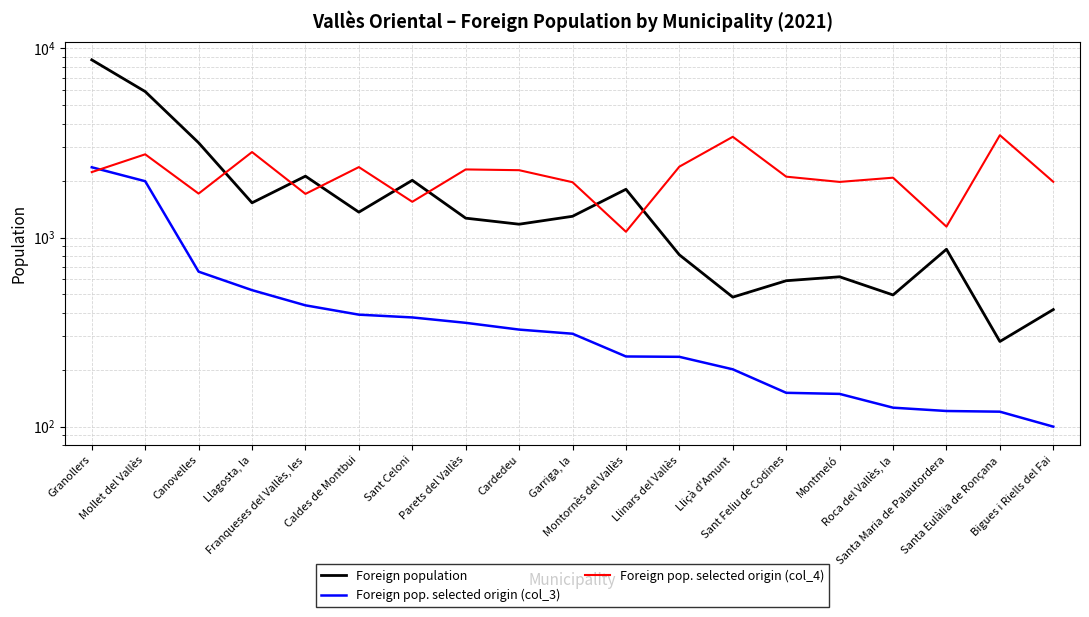

What position from the right is Mollet del Vallès?

18